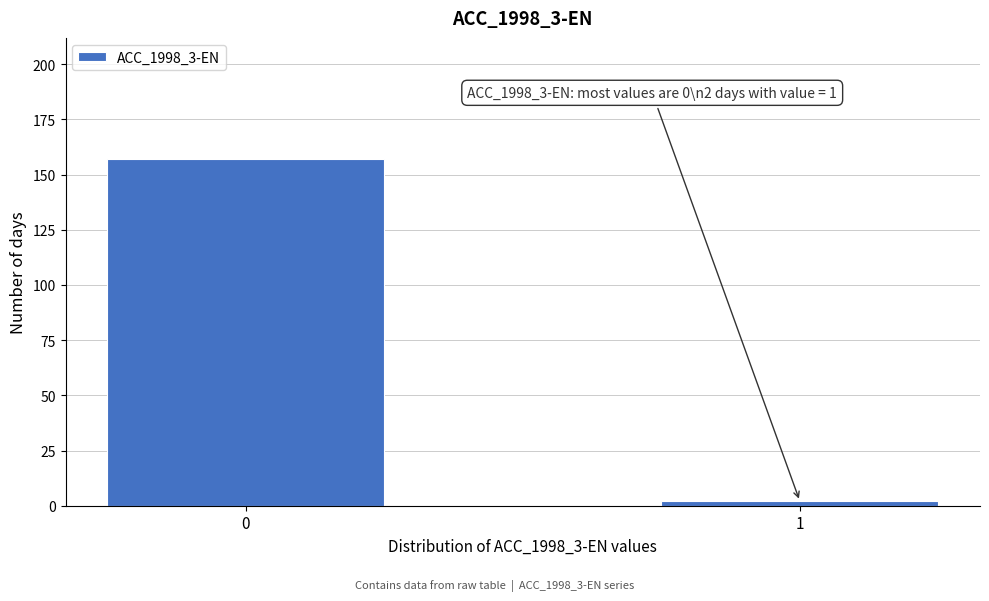

Reading left to right, transcribe all the data shown in this chart.

0=157	1=2